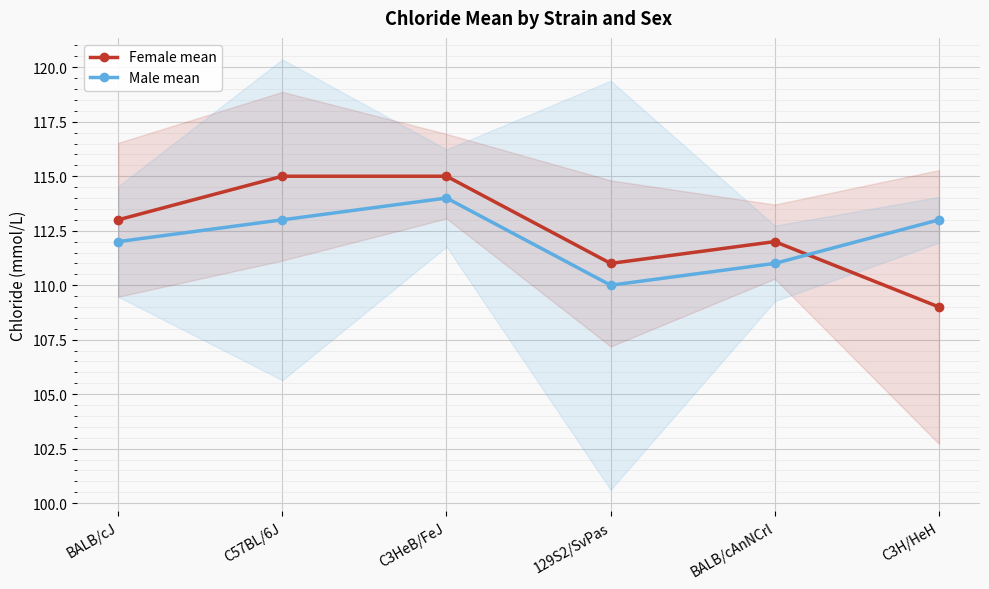

What is the highest value of the Male mean series?

114